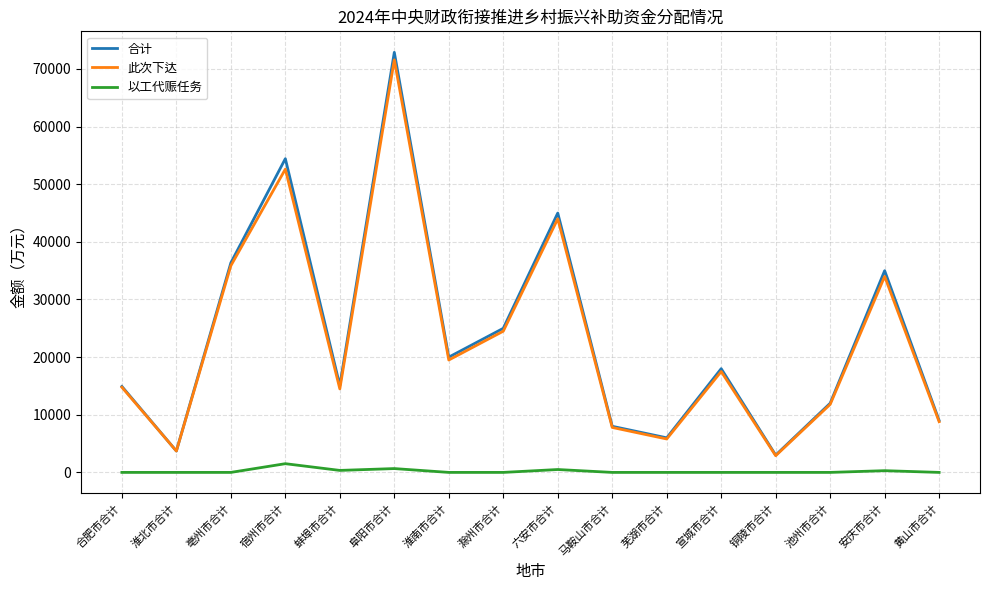

True or false: 此次下达 and 以工代赈任务 cross at least once.

False